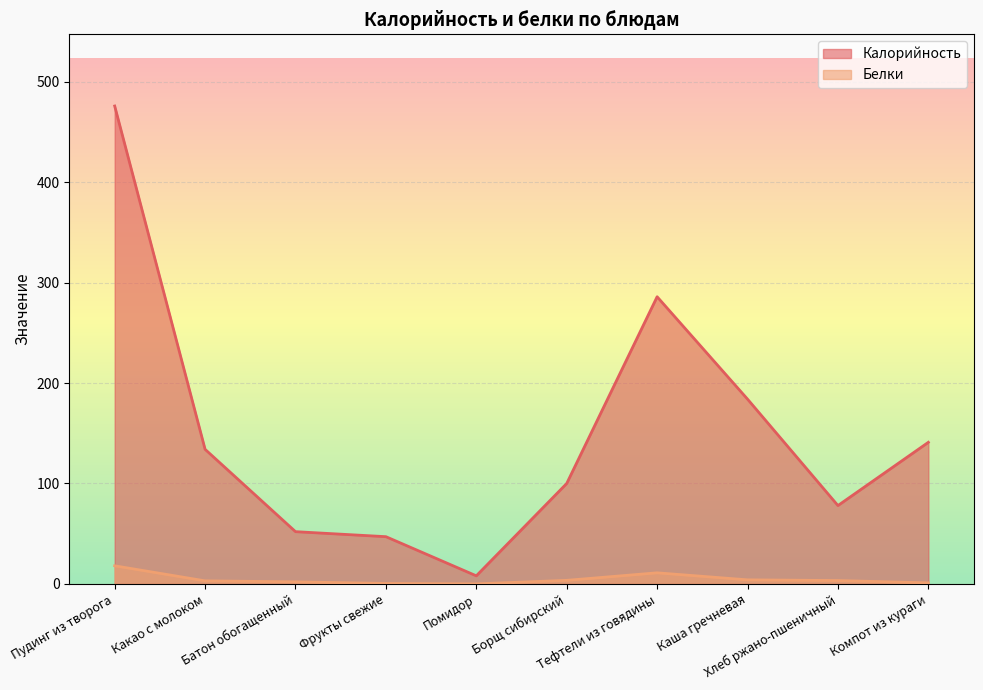

Read the Калорийность value at Компот из кураги.

141.0